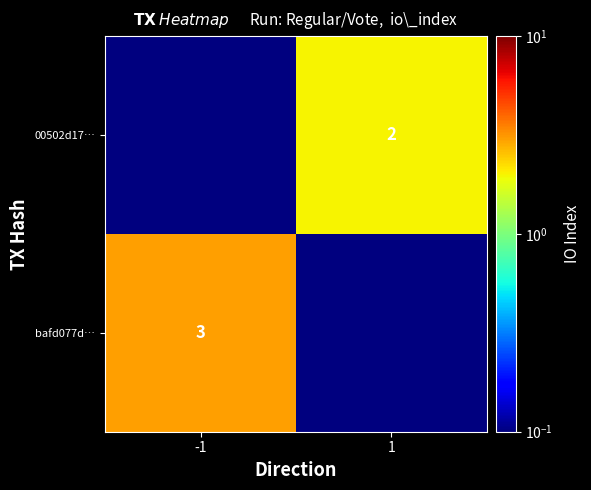

The 00502d17… series shows 2.0 at 1. True or false?

True